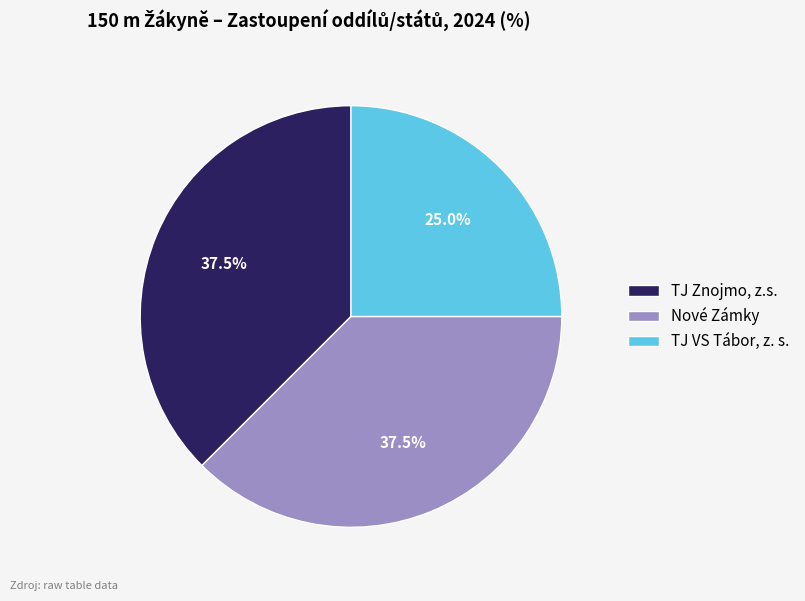

Is the sum of TJ VS Tábor, z. s. and Nové Zámky greater than half?

Yes